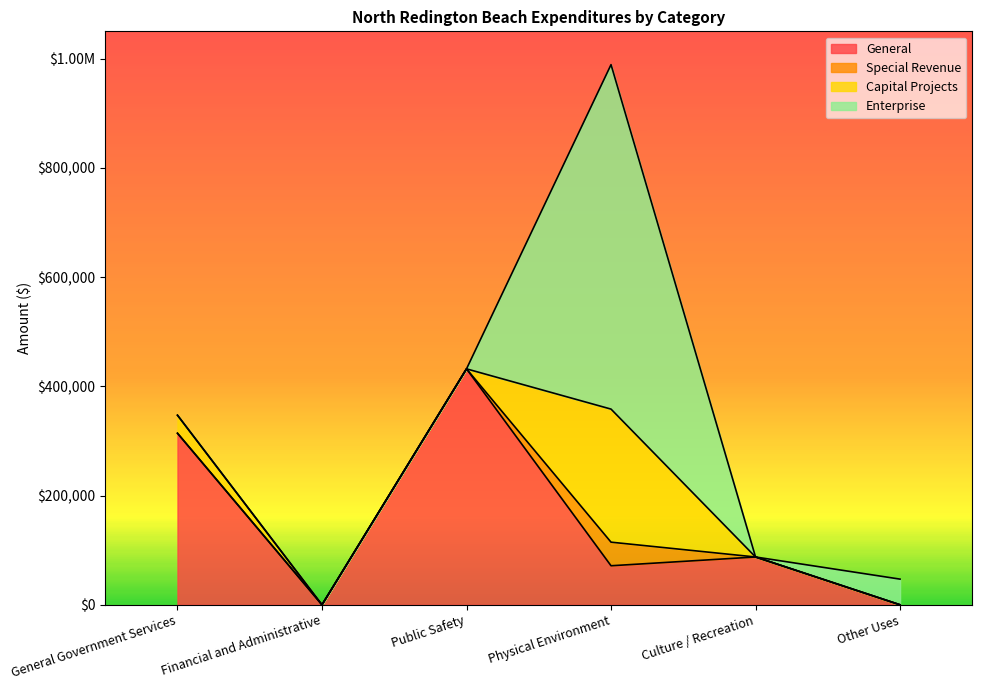

What are all the series names shown in the legend?

General, Special Revenue, Capital Projects, Enterprise